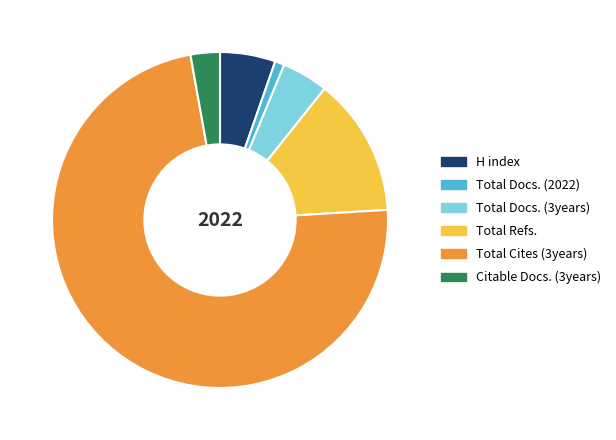

Which has a higher value, Total Docs. (3years) or Citable Docs. (3years)?

Total Docs. (3years)